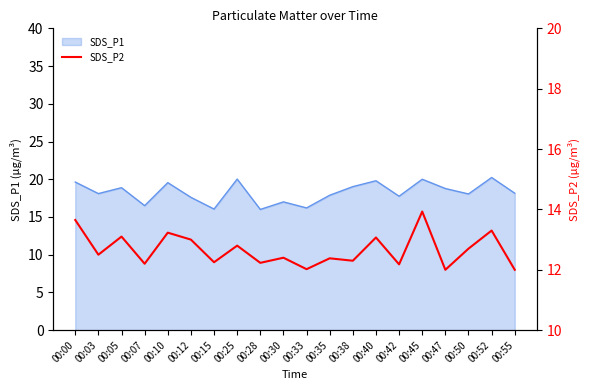

How many data points does each series have?

20